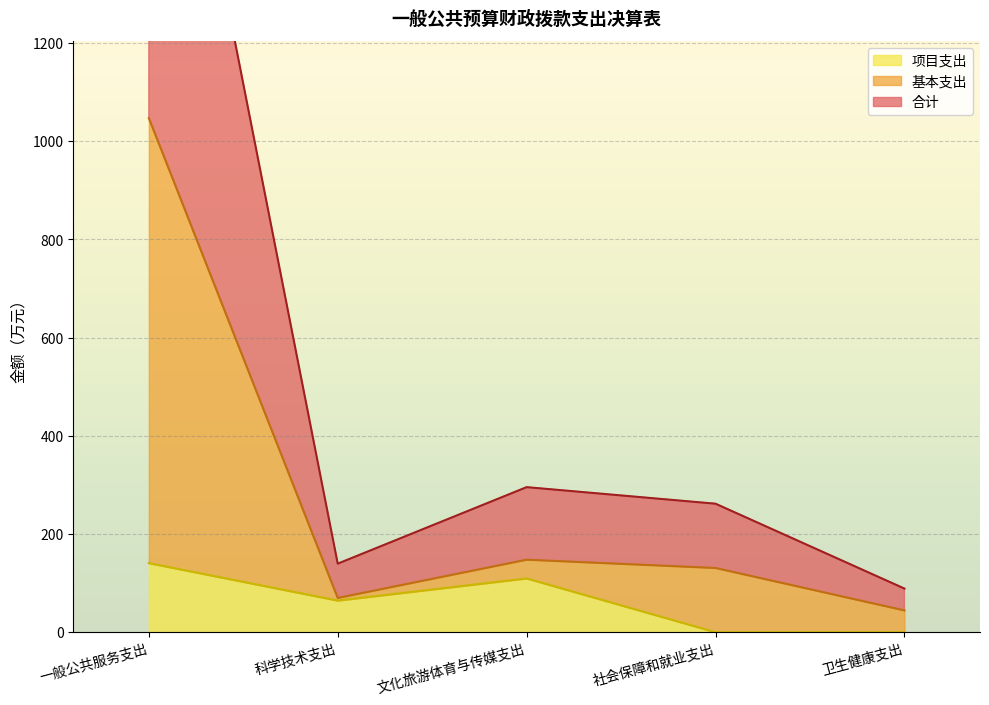

True or false: 基本支出 has a value of 28.6 at 卫生健康支出.

False